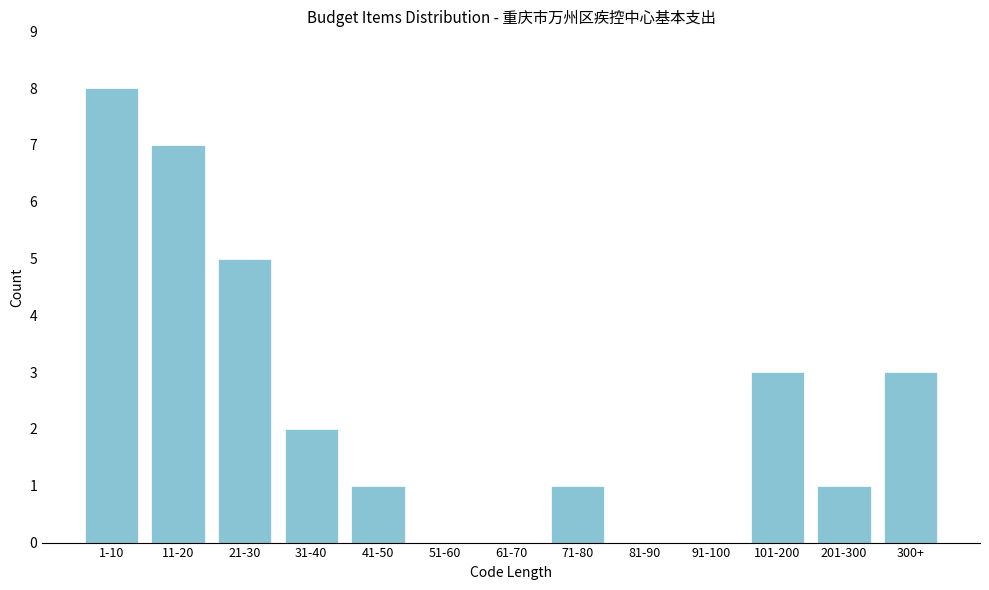

Reading left to right, what are all the values shown in this chart?

1-10=8	11-20=7	21-30=5	31-40=2	41-50=1	51-60=0	61-70=0	71-80=1	81-90=0	91-100=0	101-200=3	201-300=1	300+=3